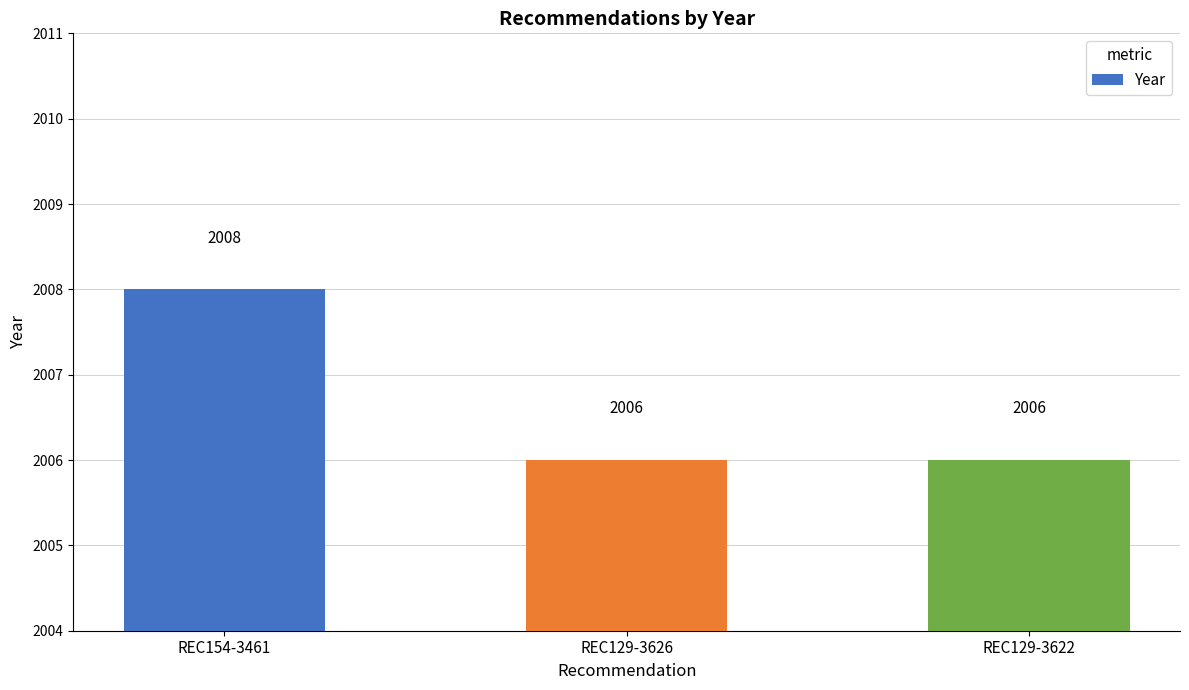

What is the ratio of the value at REC154-3461 to the value at REC129-3626?

1.0